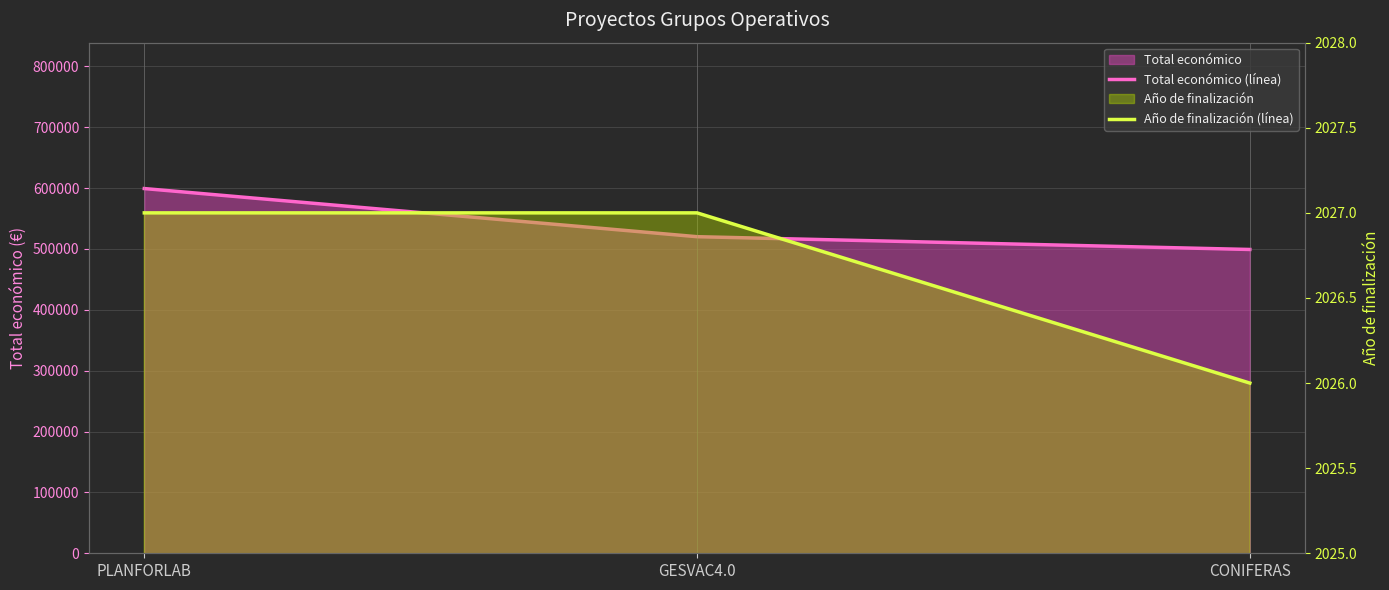

At which category does the chart reach its peak across all series?

PLANFORLAB